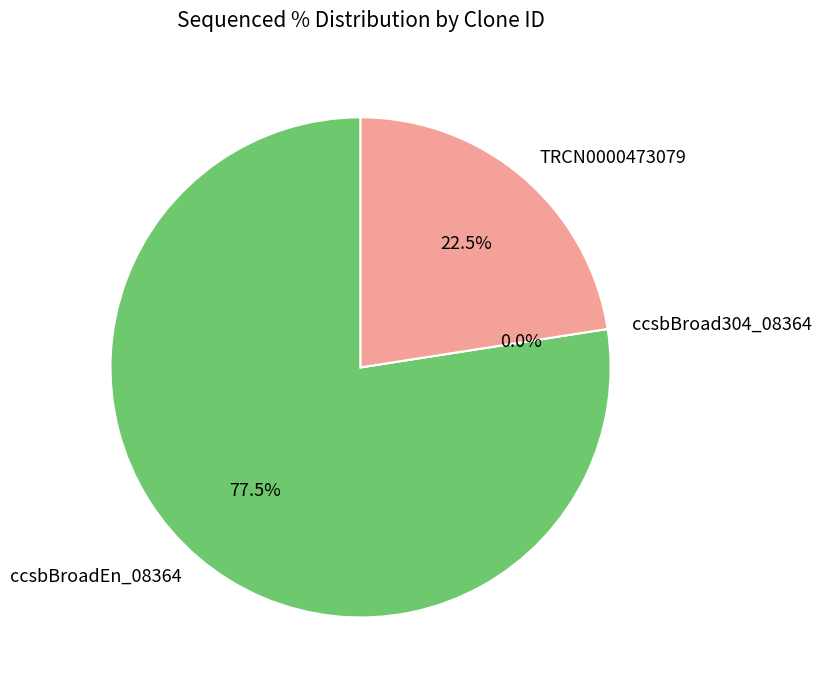

Does any single category account for the majority?

Yes